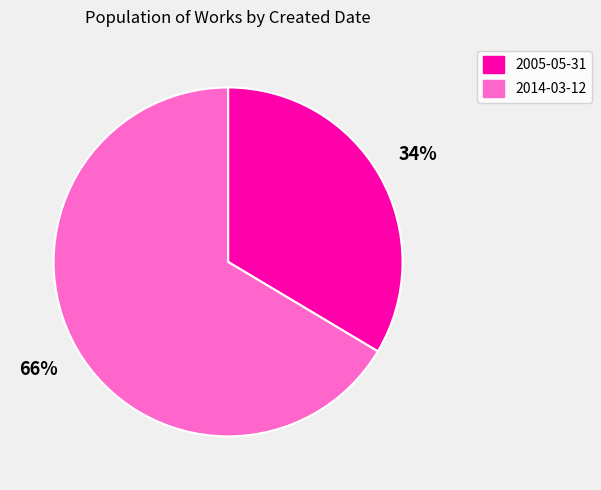

Rank the categories by value from highest to lowest.

2014-03-12, 2005-05-31